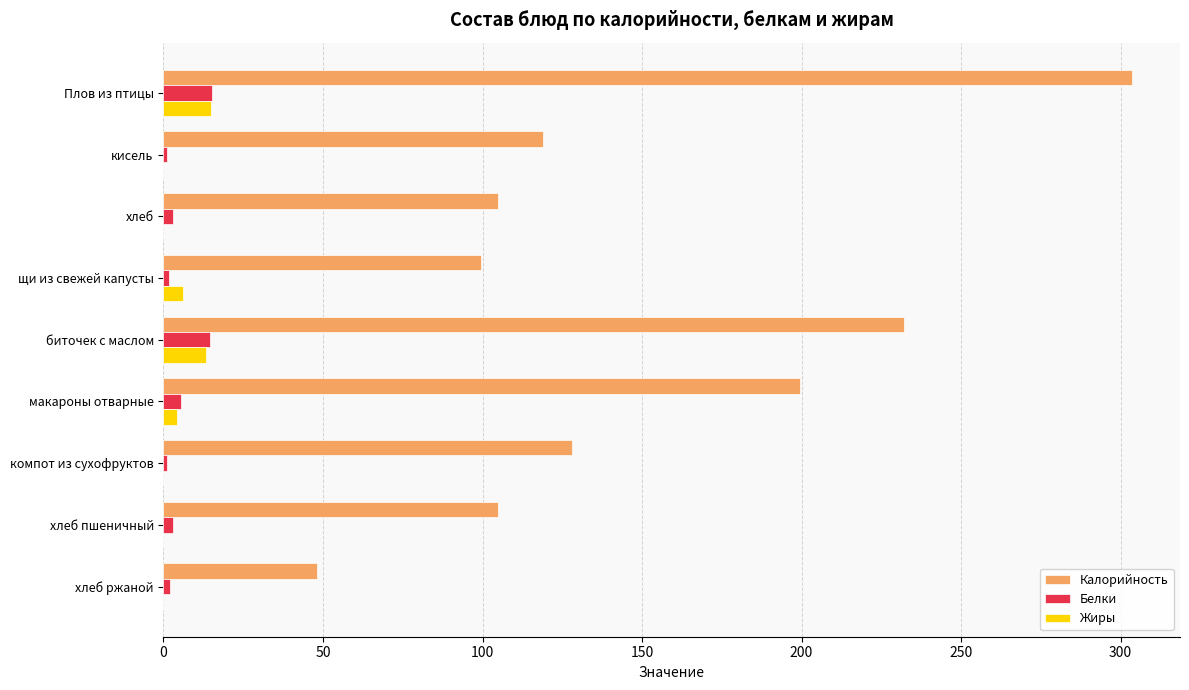

Which category has the highest value across all series?

Плов из птицы